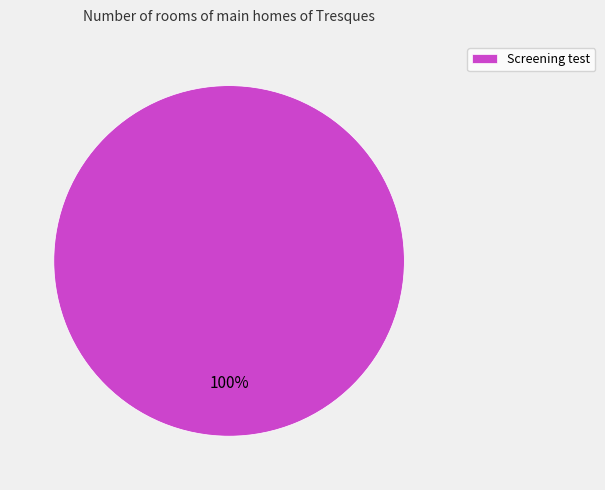

Does any single category account for the majority?

Yes